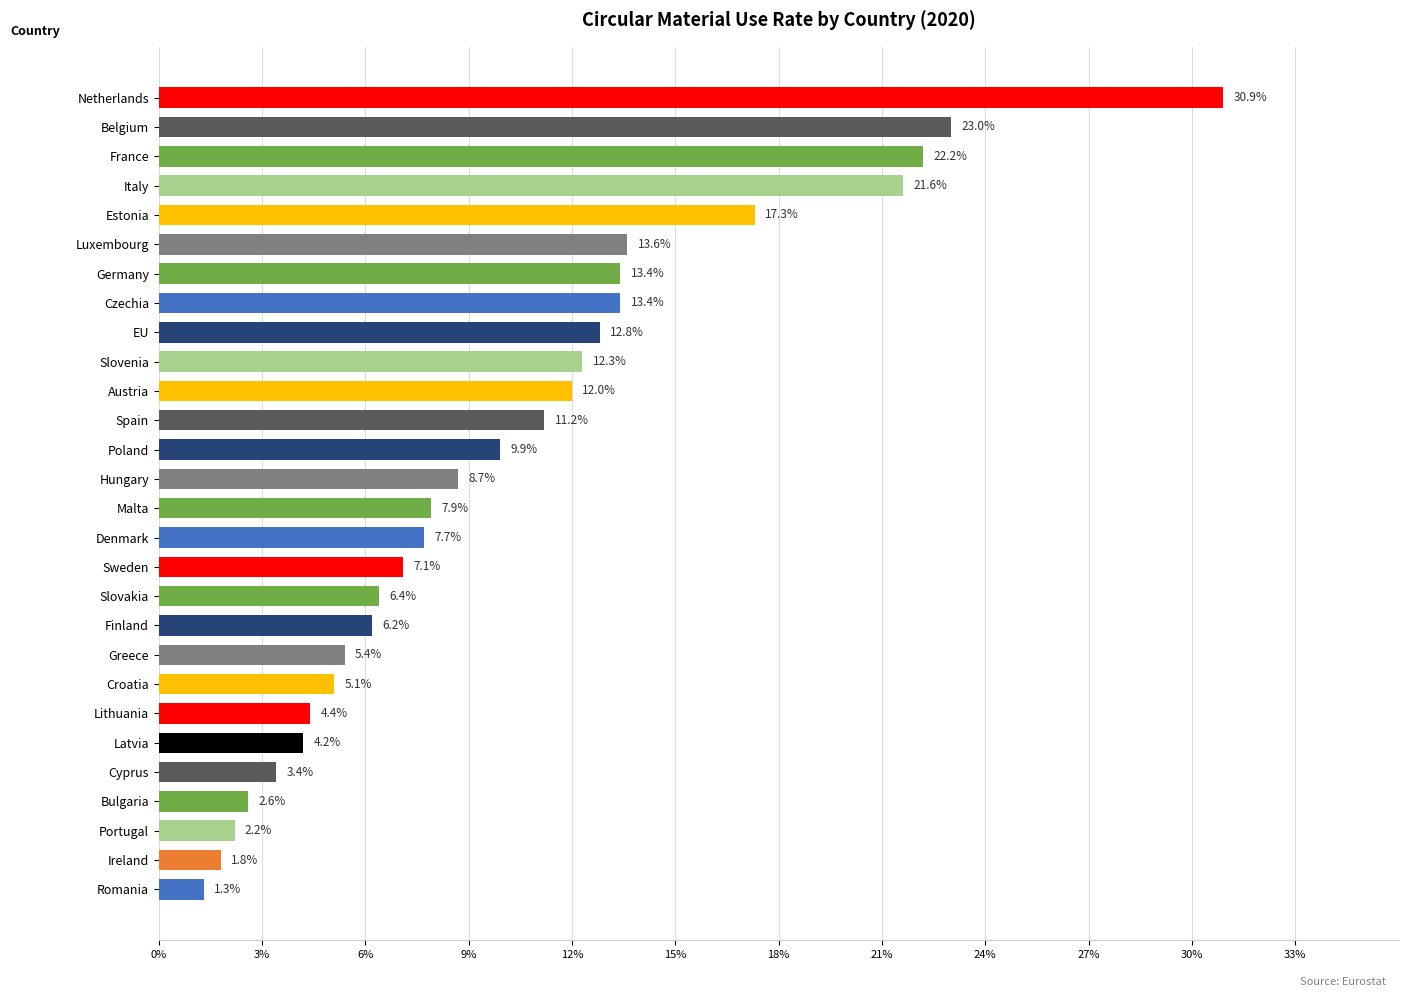

What is the difference between the second highest and minimum values?

21.7